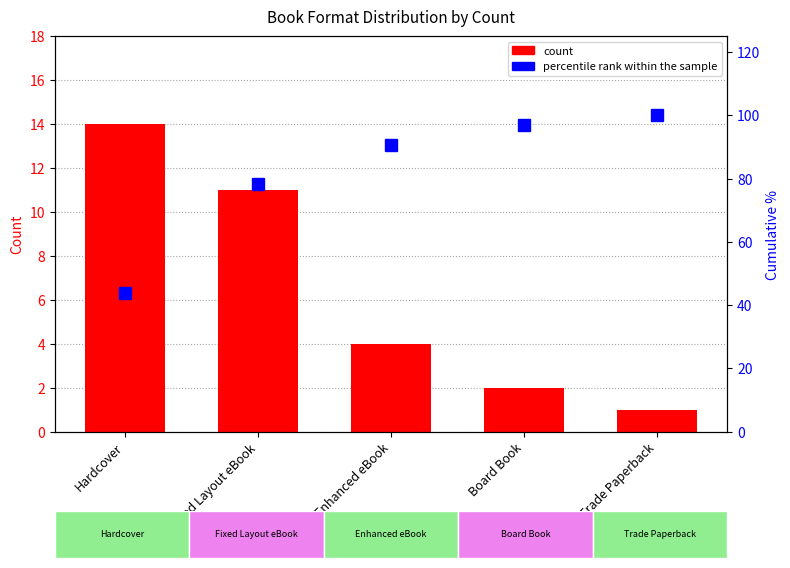

Which category has the highest value across all series?

Trade Paperback